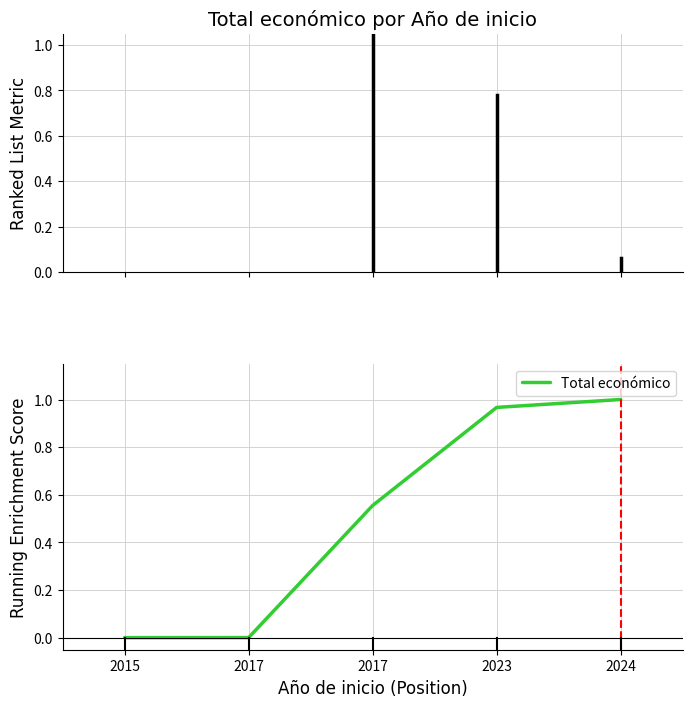

How many distinct data groups are displayed?

1